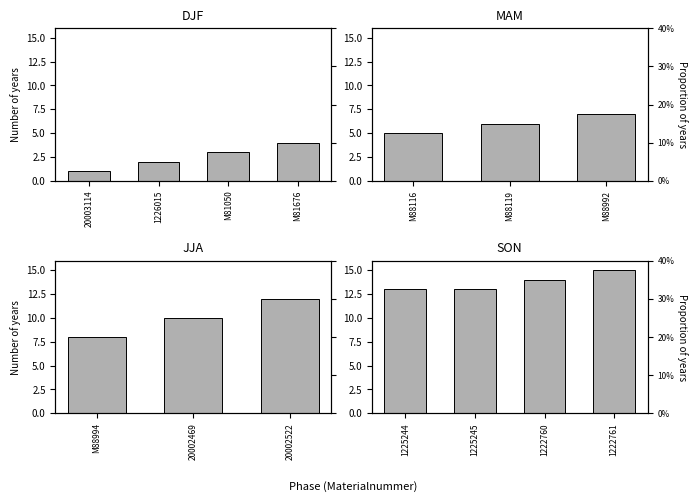

What is the maximum value shown in the chart?

15